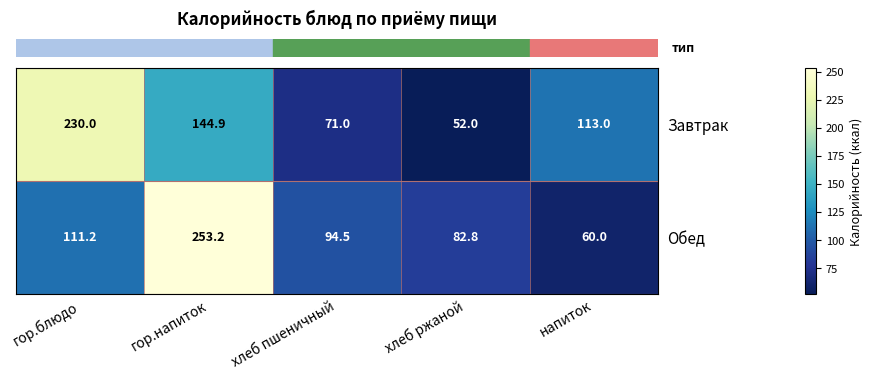

List the series in order of their peak value, lowest first.

Завтрак, Обед